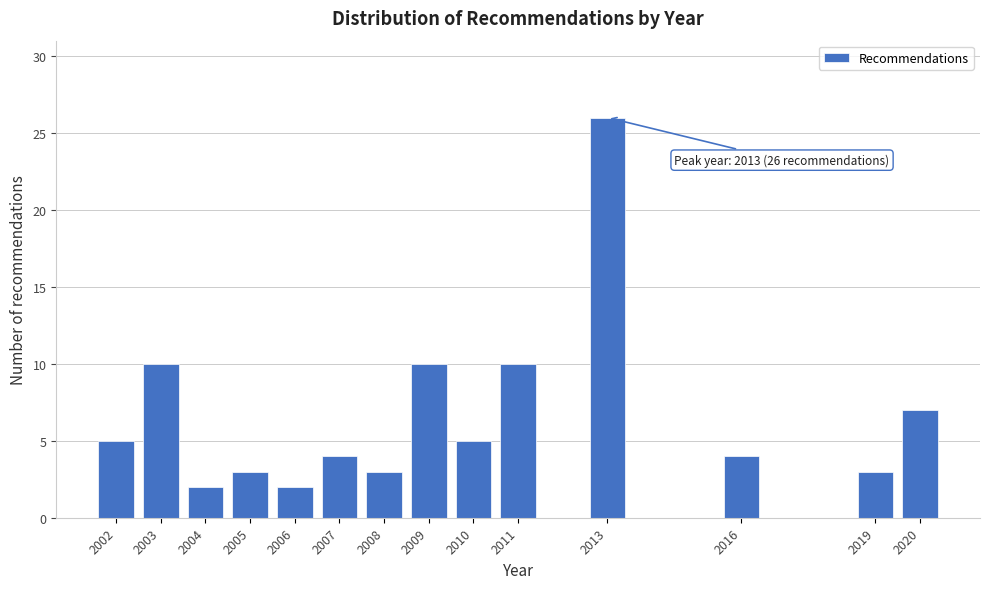

Reading left to right, list all the values displayed in this chart.

2002=5	2003=10	2004=2	2005=3	2006=2	2007=4	2008=3	2009=10	2010=5	2011=10	2013=26	2016=4	2019=3	2020=7